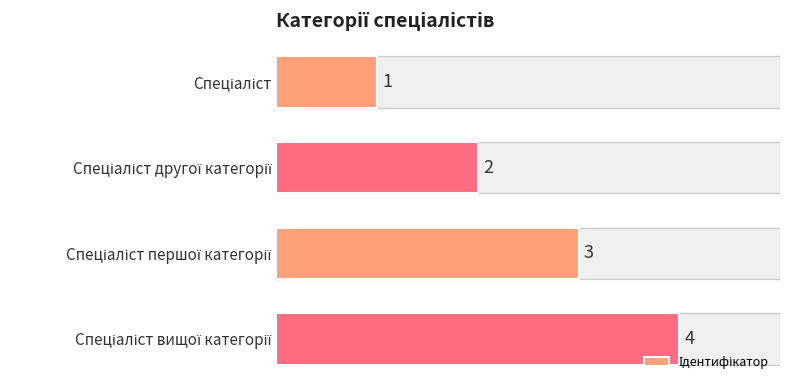

What is the greatest value displayed?

4